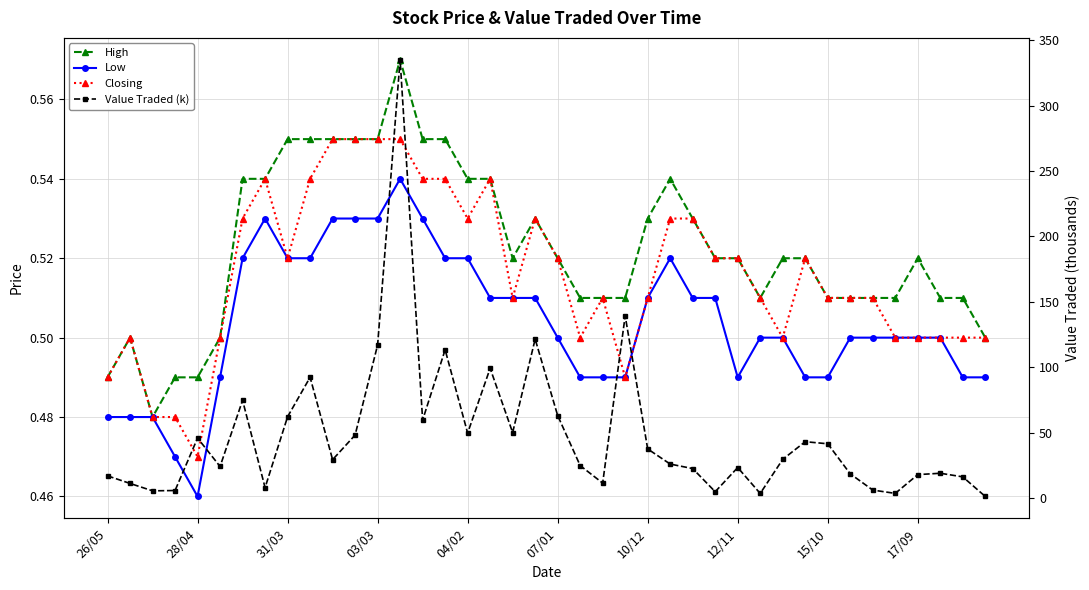

True or false: Closing and Value Traded (k) intersect in this chart.

False